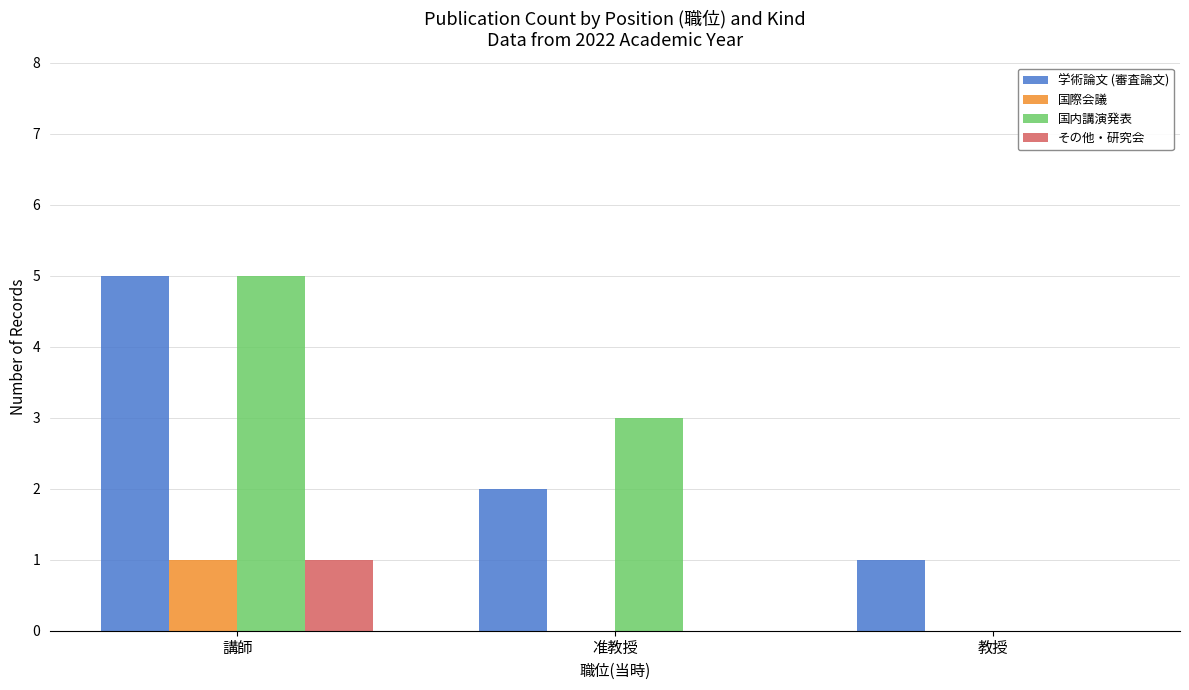

What is the sum of all 国内講演発表 values?

8